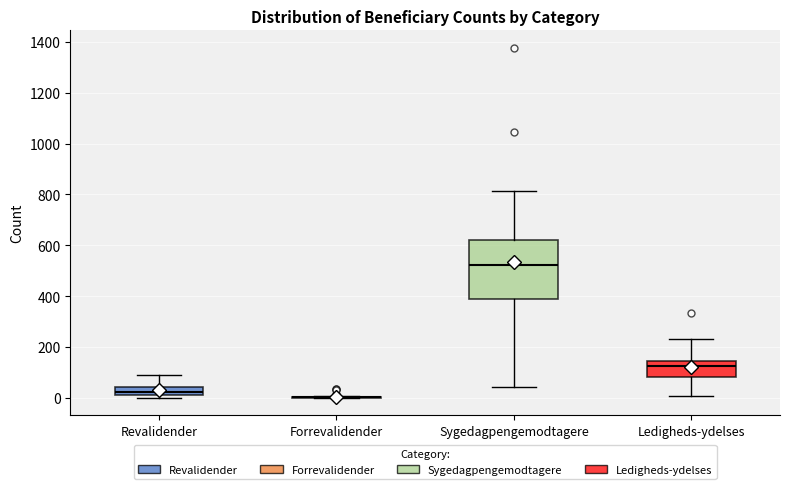

Reading left to right, transcribe this box plot: for each box, give where its median line is, the range the box spans, and where its two whiskers end, as read against the y-axis. The values are not printed on the chart, so give them approximately, as read against the axis.

Revalidender: median 20 (inside the box), box 20 to 40, whiskers 0 to 100
Forrevalidender: box collapsed to a line at 0, whiskers 0 to 0
Sygedagpengemodtagere: median 520, box 380 to 620, whiskers 40 to 820
Ledigheds-ydelses: median 120, box 80 to 140, whiskers 0 to 240